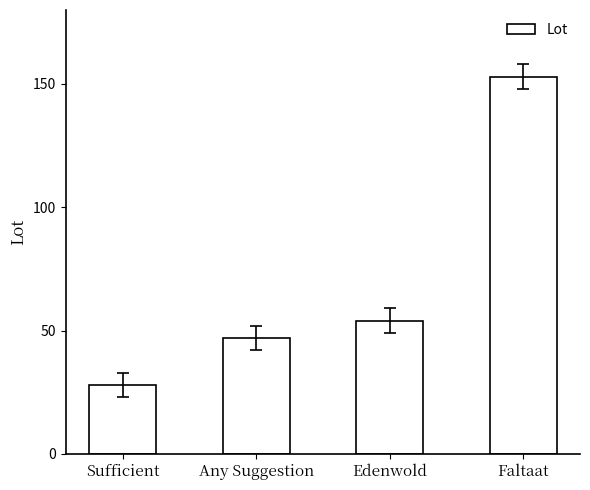

Rank the categories by value from lowest to highest.

Sufficient, Any Suggestion, Edenwold, Faltaat